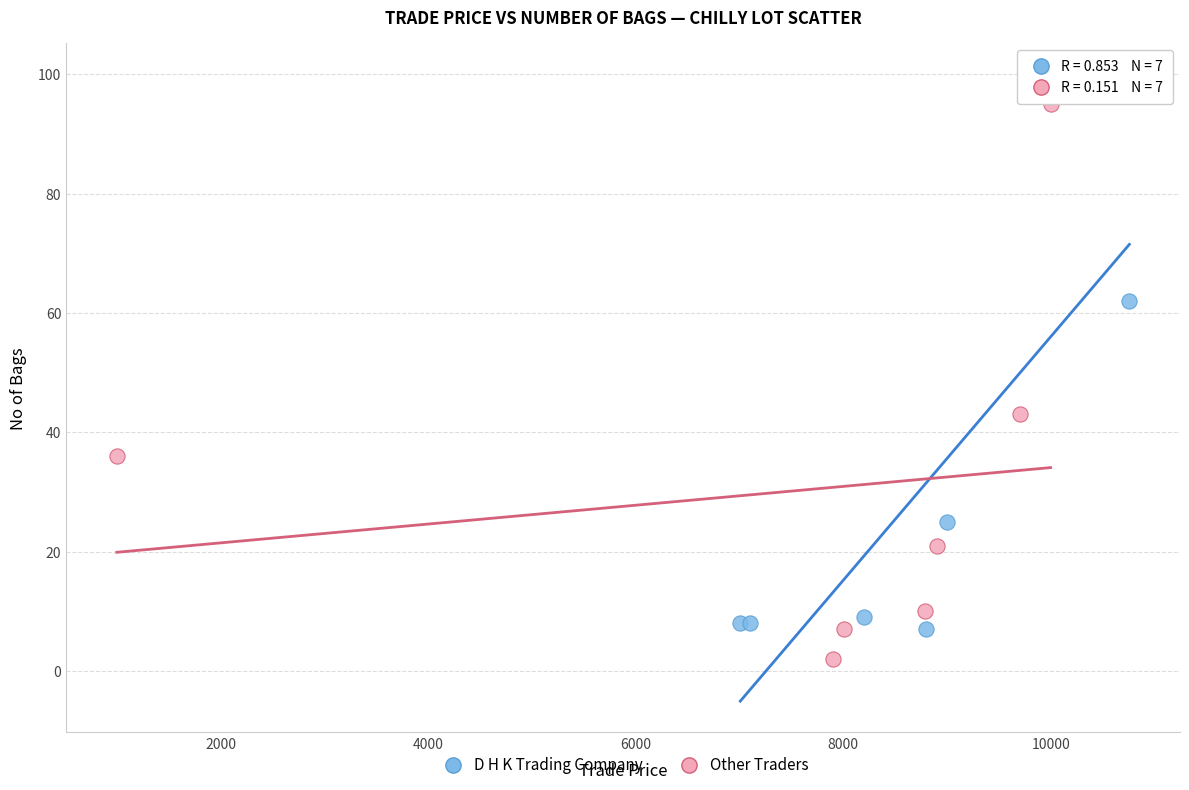

Which series reaches the minimum Y coordinate?

Other Traders